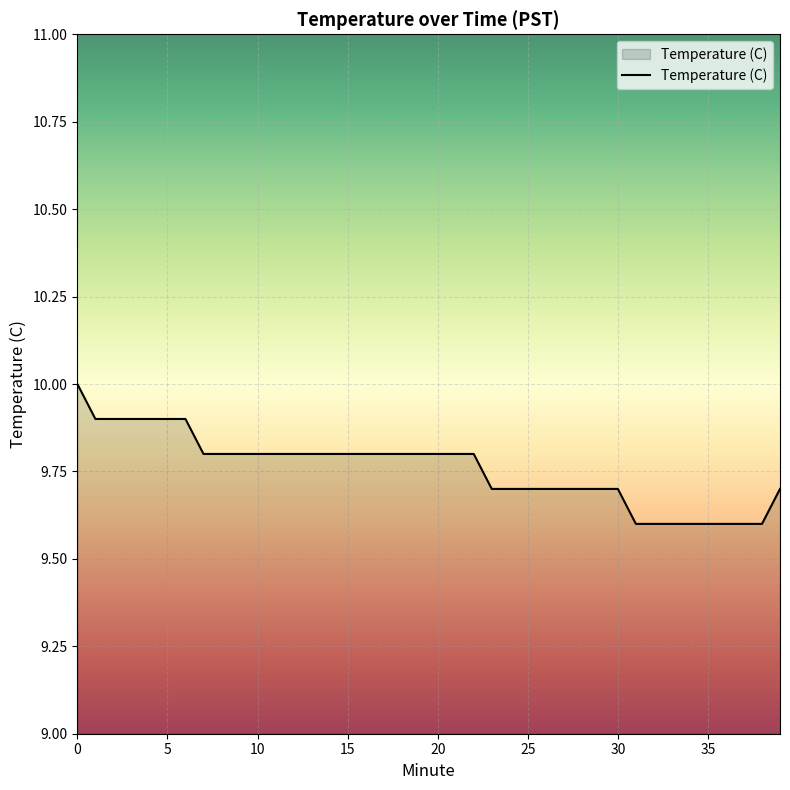

Does the chart have visible grid lines?

Yes